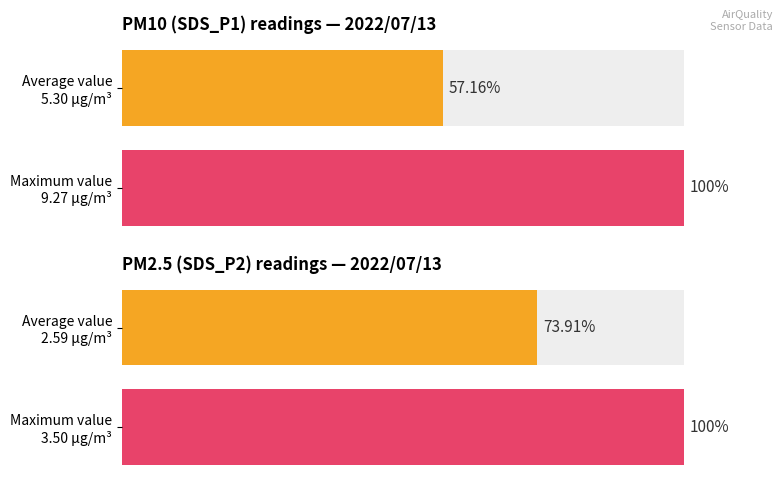

Count the number of categories in the chart.

2